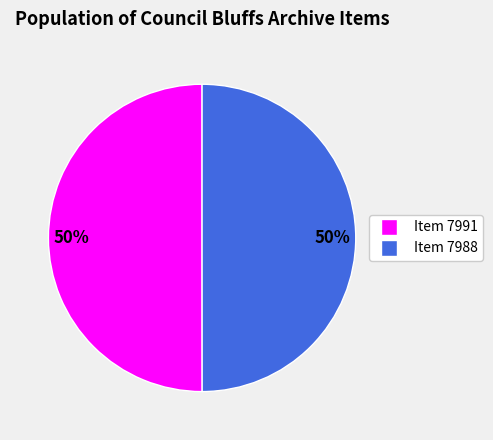

To the nearest percent, what portion does Item 7988 represent?

50%